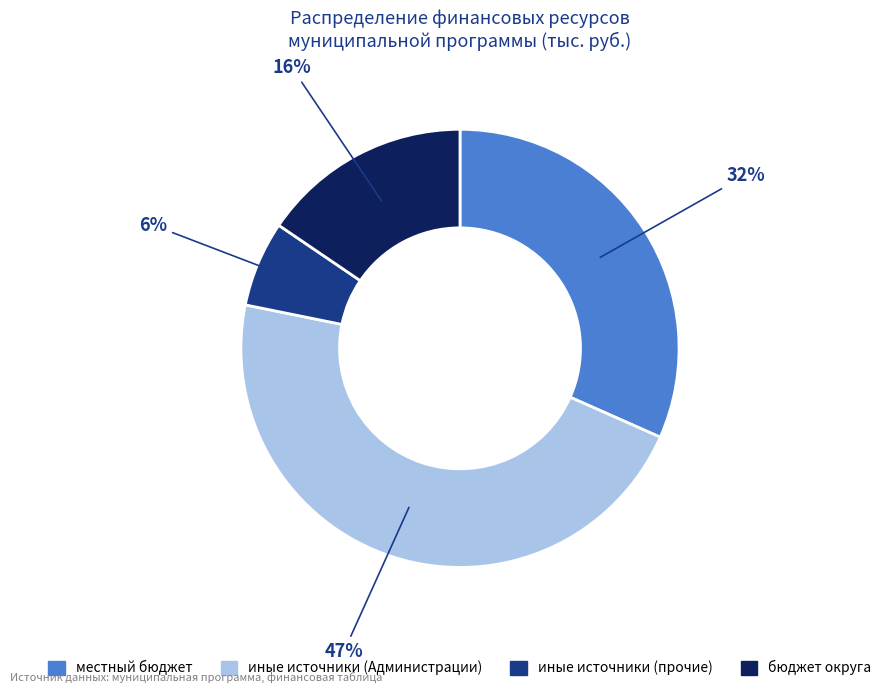

Is there any slice that represents more than half of the pie?

No